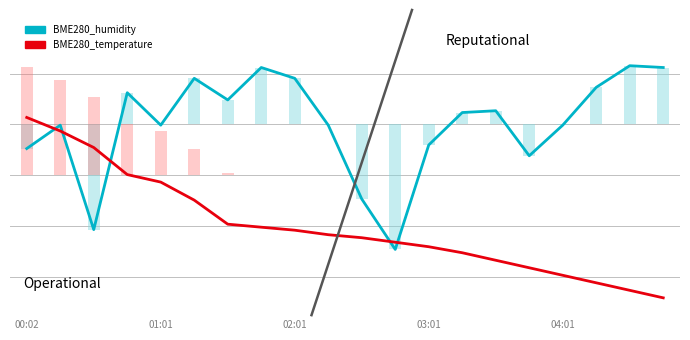

How many bars are there in each group?

2